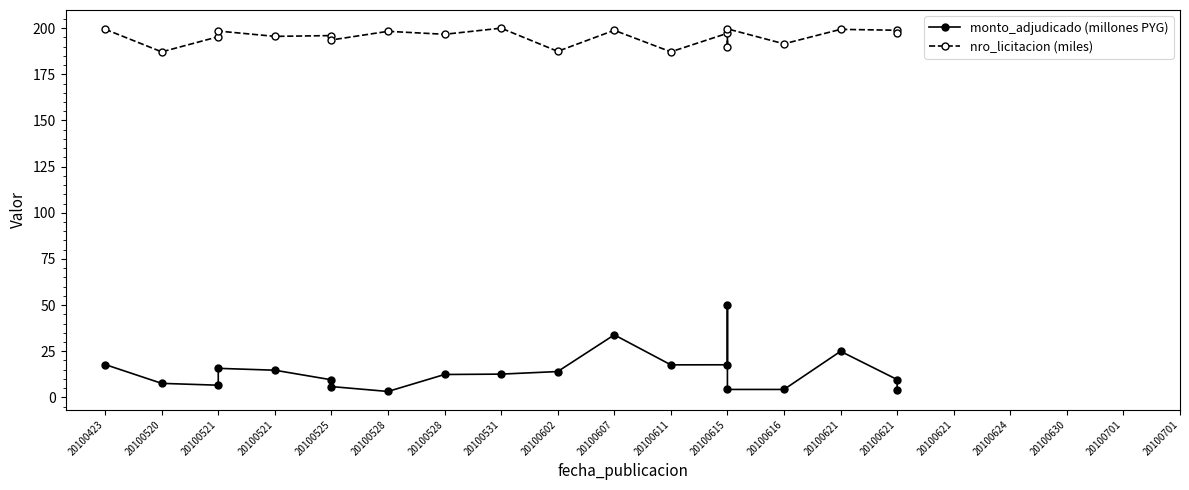

Is it true that nro_licitacion (miles) equals 187.5 at 20100602?

True